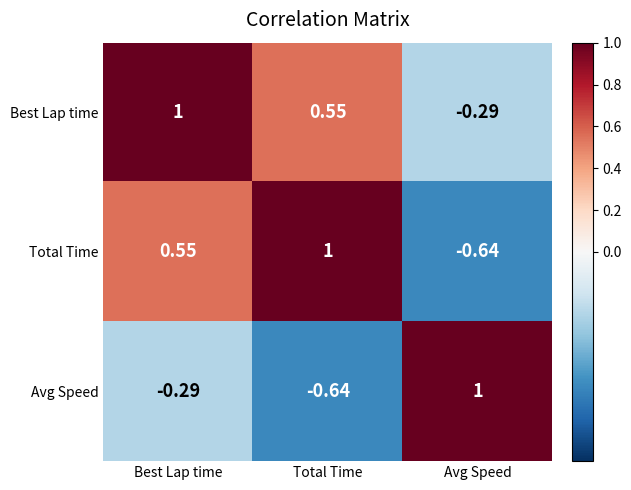

Which series has the largest total across all categories?

Best Lap time